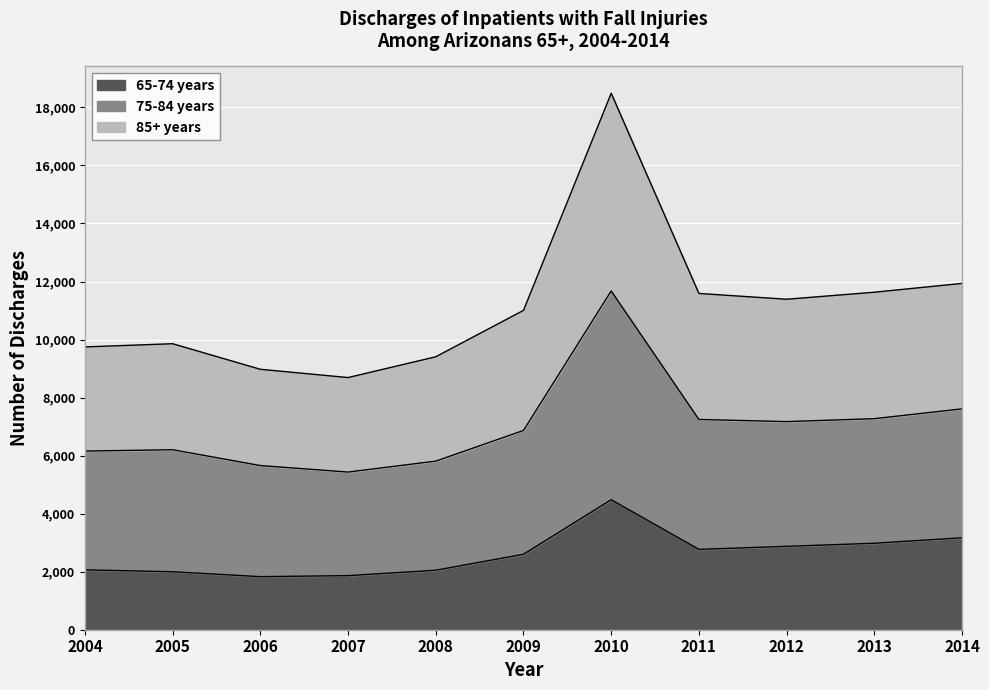

Which category has the highest value in the 65-74 years series?

2010